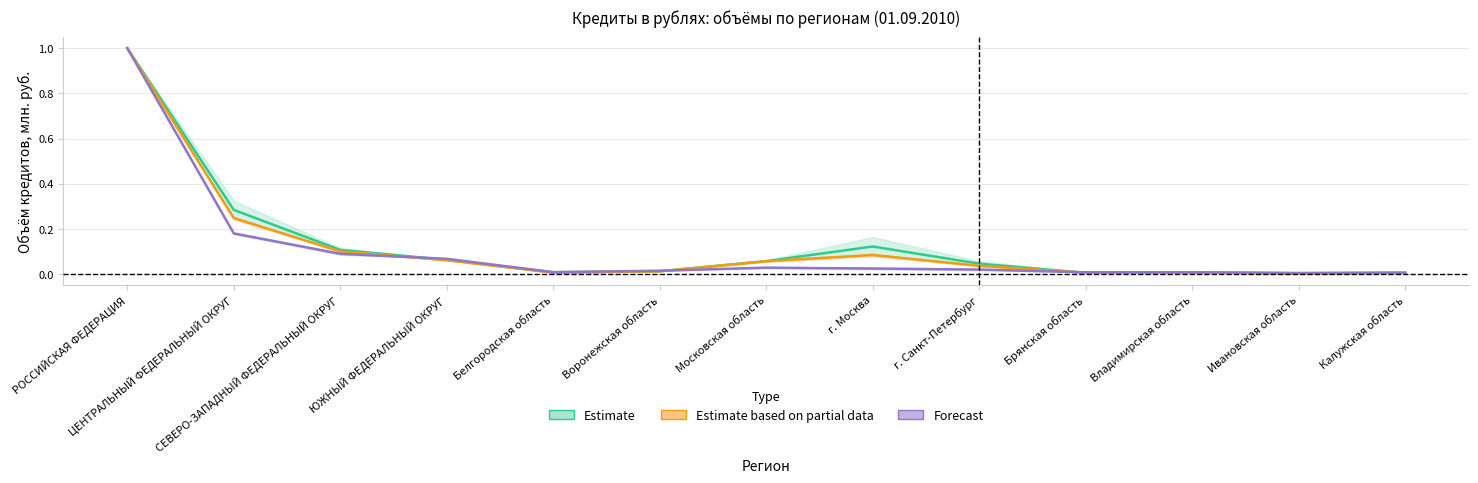

List the series in order of their peak value, highest first.

Estimate, Estimate based on partial data, Forecast